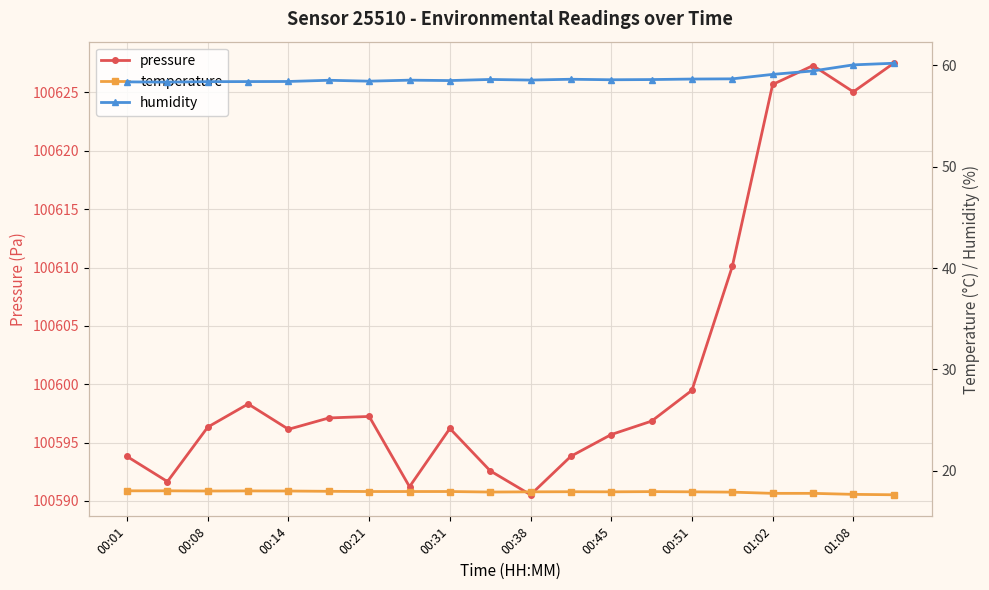

At which category is the sum across all series the highest?

19